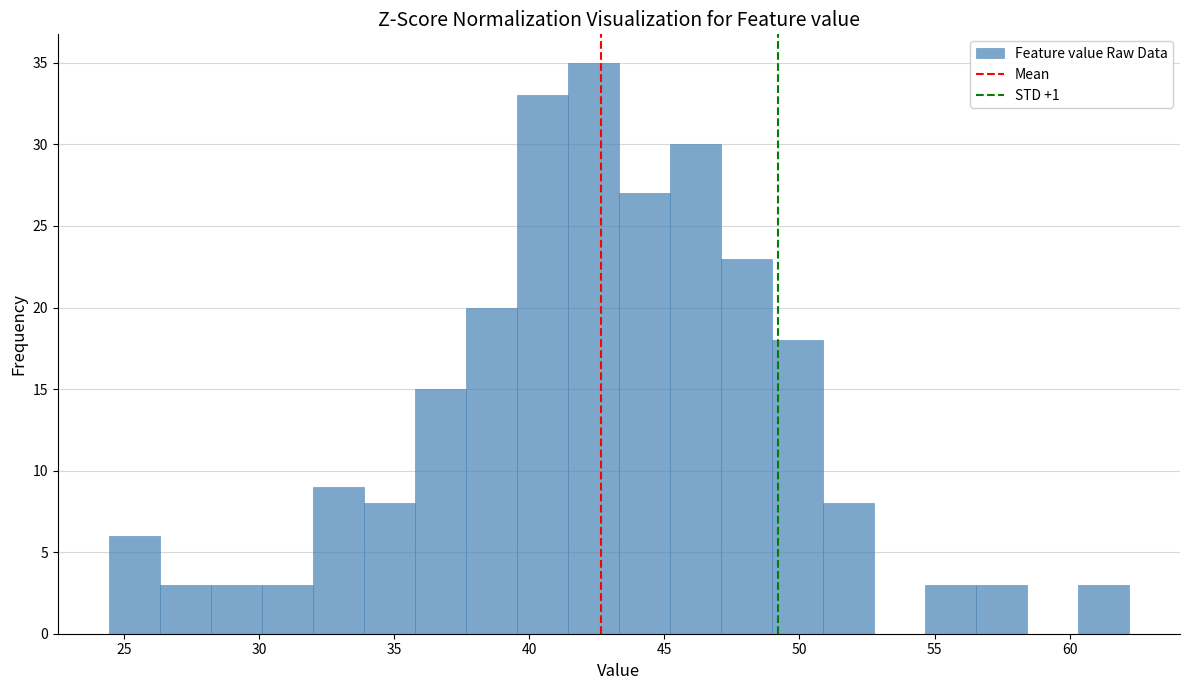

Read against the x-axis, roughly where is the centre of the tallest bar?

42.5